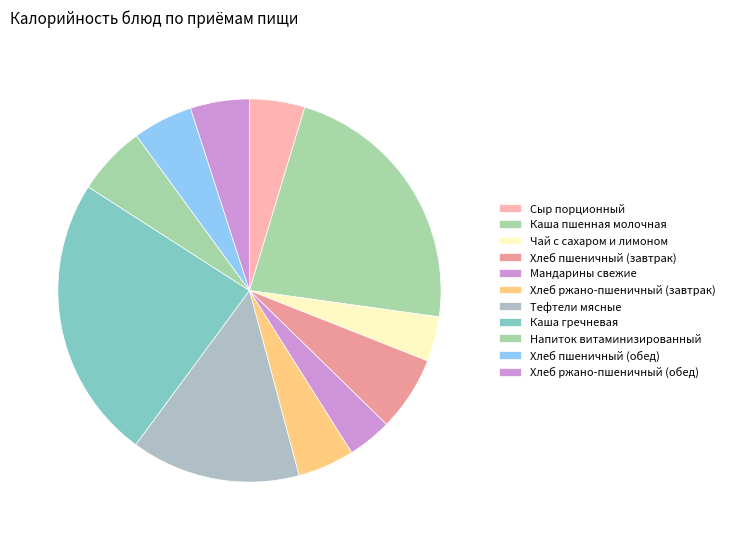

To the nearest percent, what is the difference between the largest and smallest slice percentages?

20%